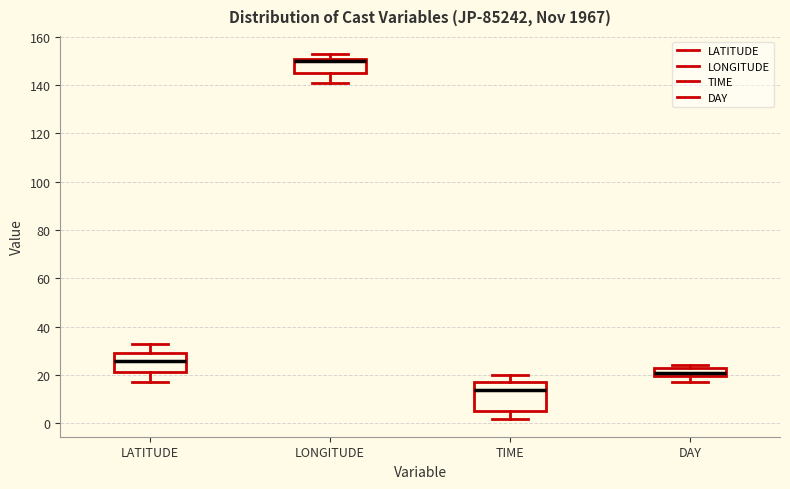

Which box's median line is the highest?

LONGITUDE